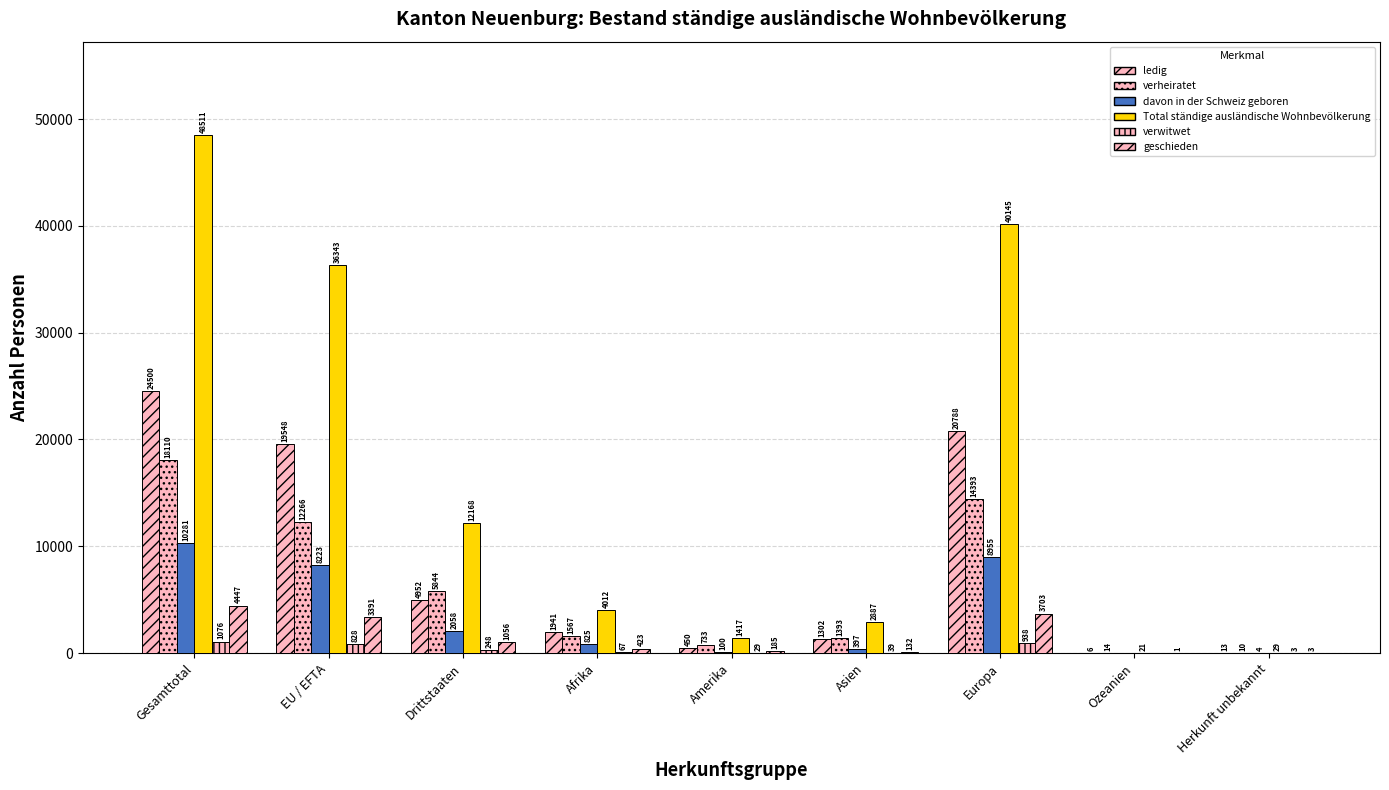

What is the sum of all ledig values?

73500